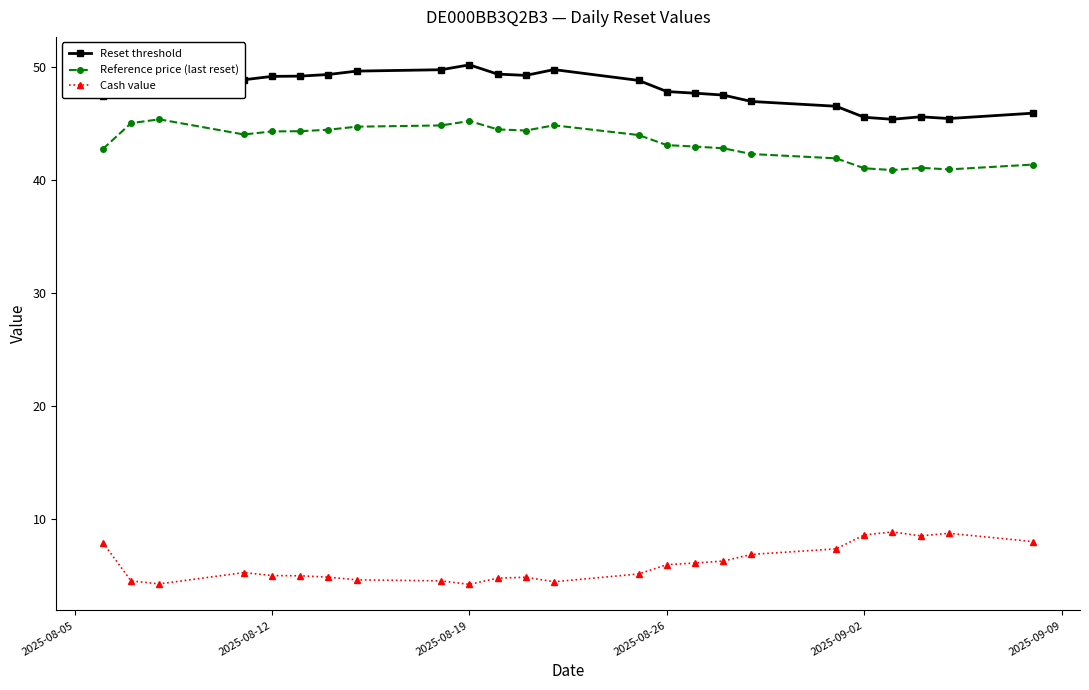

True or false: Reset threshold and Reference price (last reset) intersect in this chart.

False